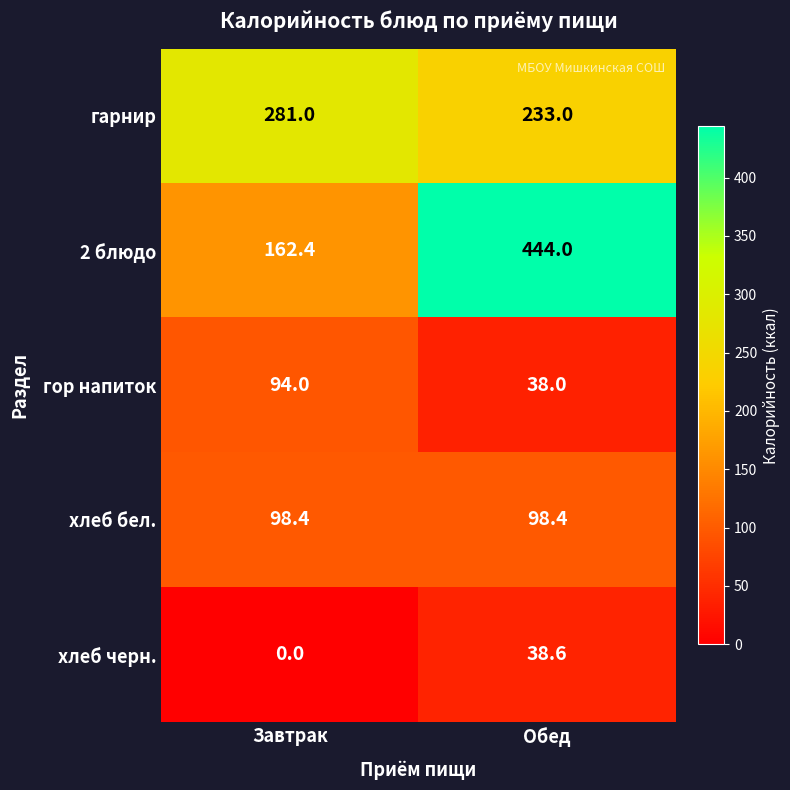

Reading left to right, list all the values displayed in this chart.

гарнир: Завтрак=281.0	Обед=233.0
2 блюдо: Завтрак=162.4	Обед=444.0
гор напиток: Завтрак=94.0	Обед=38.0
хлеб бел.: Завтрак=98.4	Обед=98.4
хлеб черн.: Завтрак=0.0	Обед=38.6